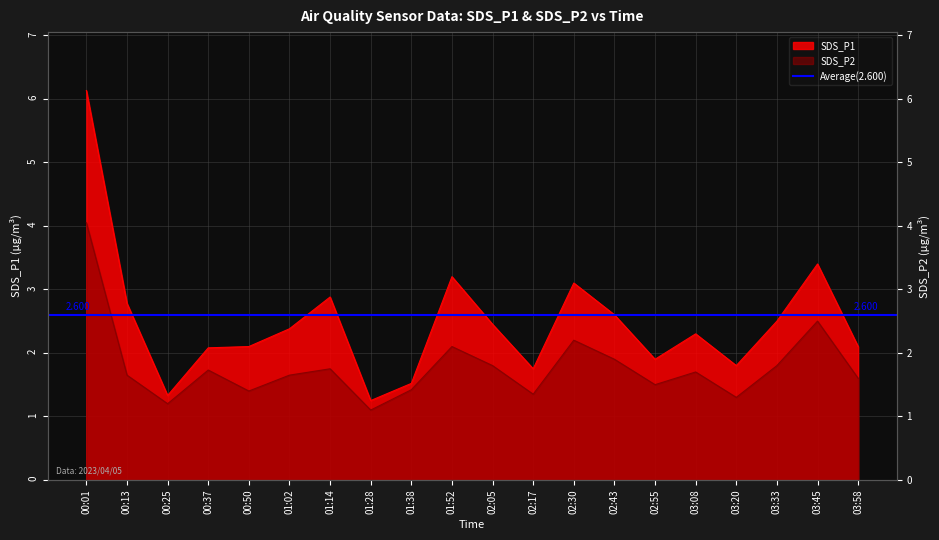

What is the maximum value shown in the chart?

6.1